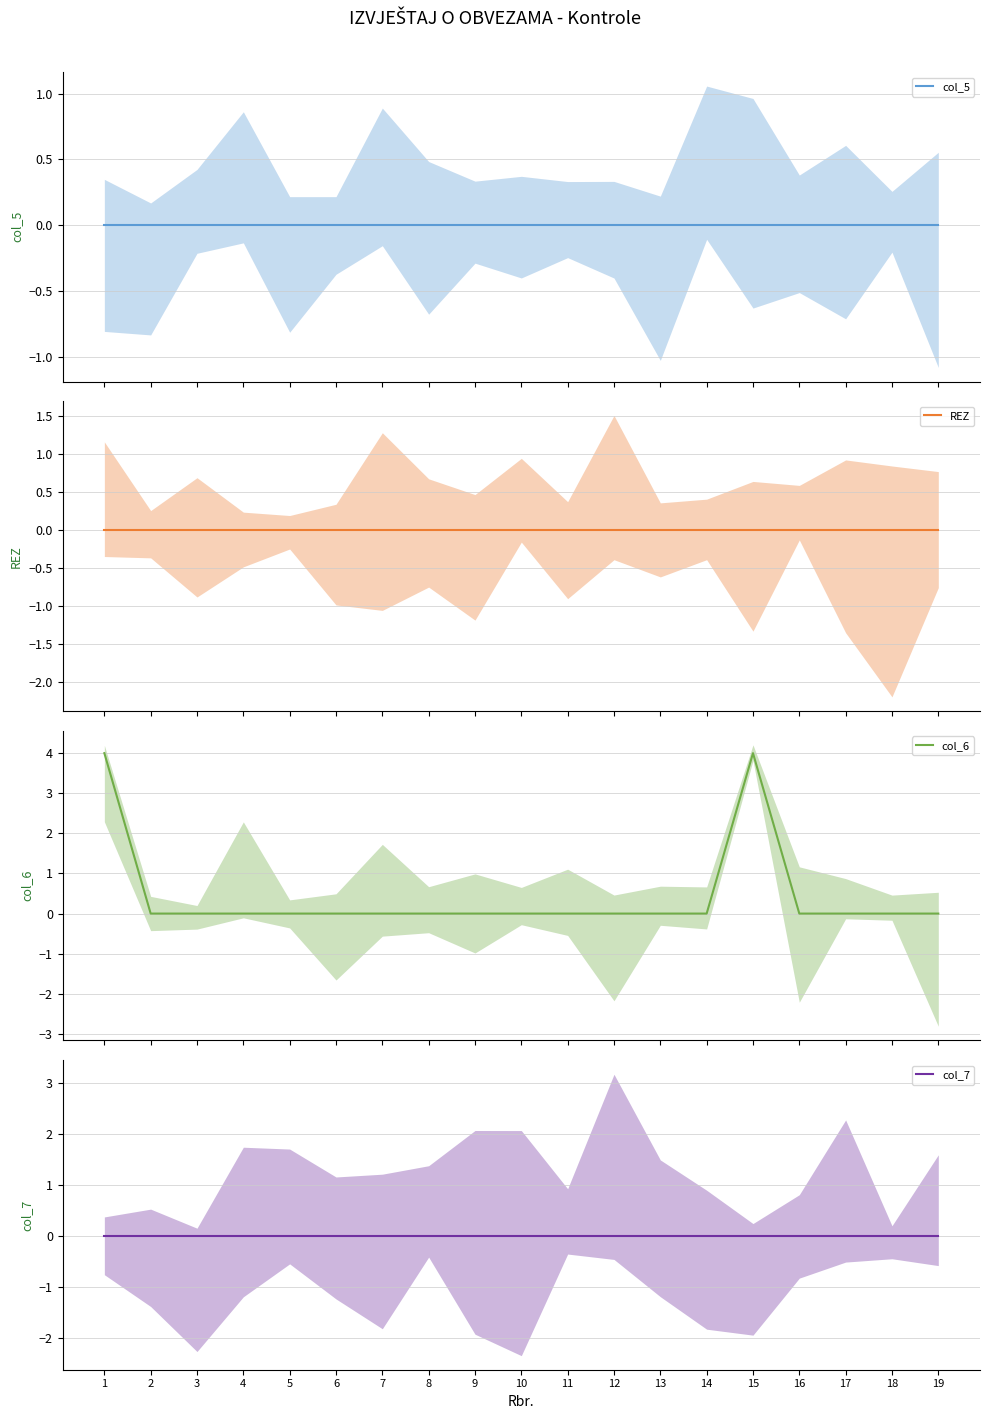

True or false: col_6 and col_7 intersect in this chart.

False